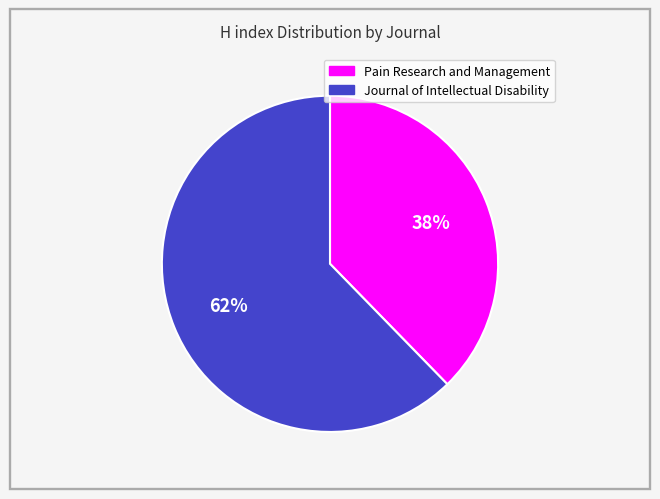

Which category has the smallest portion of the pie?

Pain Research and Management